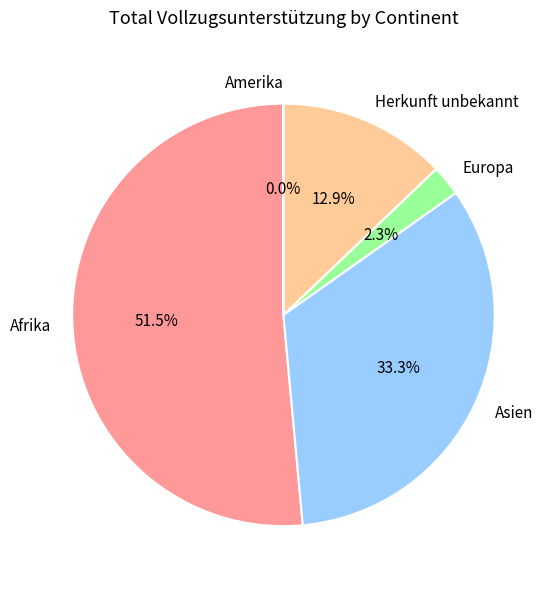

The Amerika slice represents 1% of the pie. True or false?

False